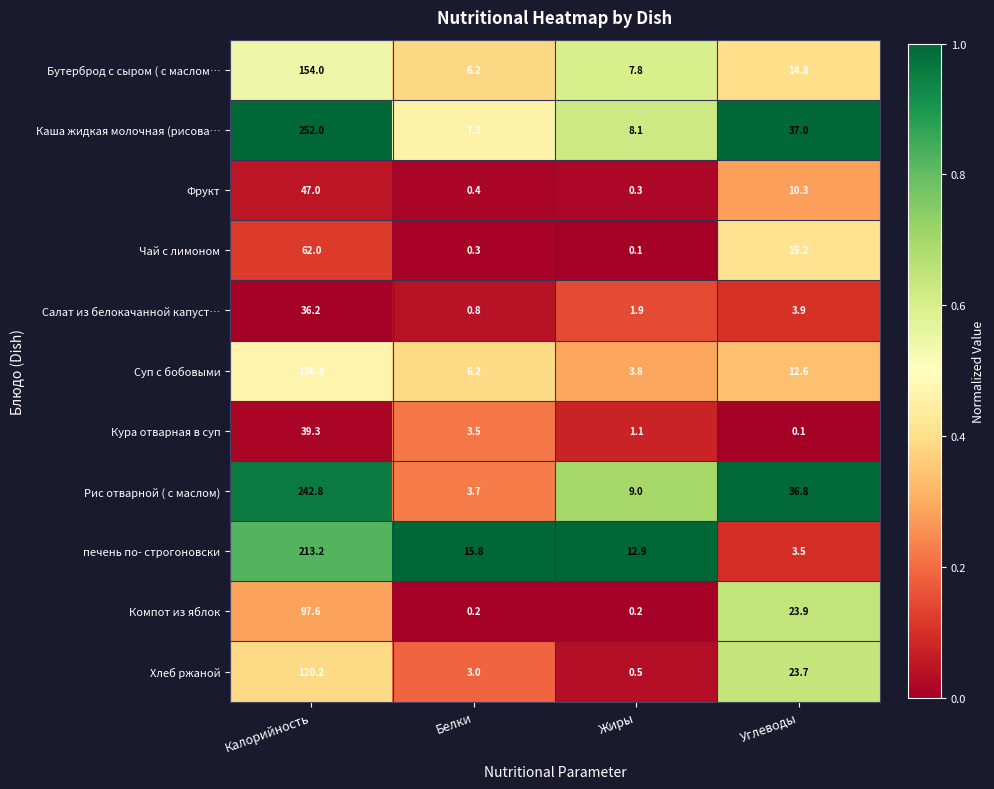

At which label is Каша жидкая молочная (рисова… closest to 129?

Углеводы